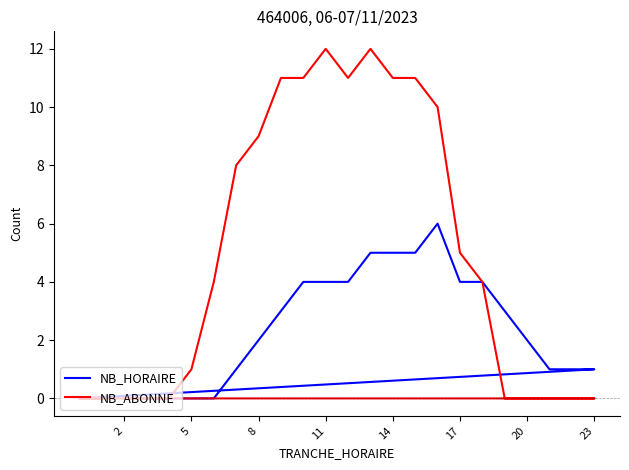

What is the maximum value shown in the chart?

12